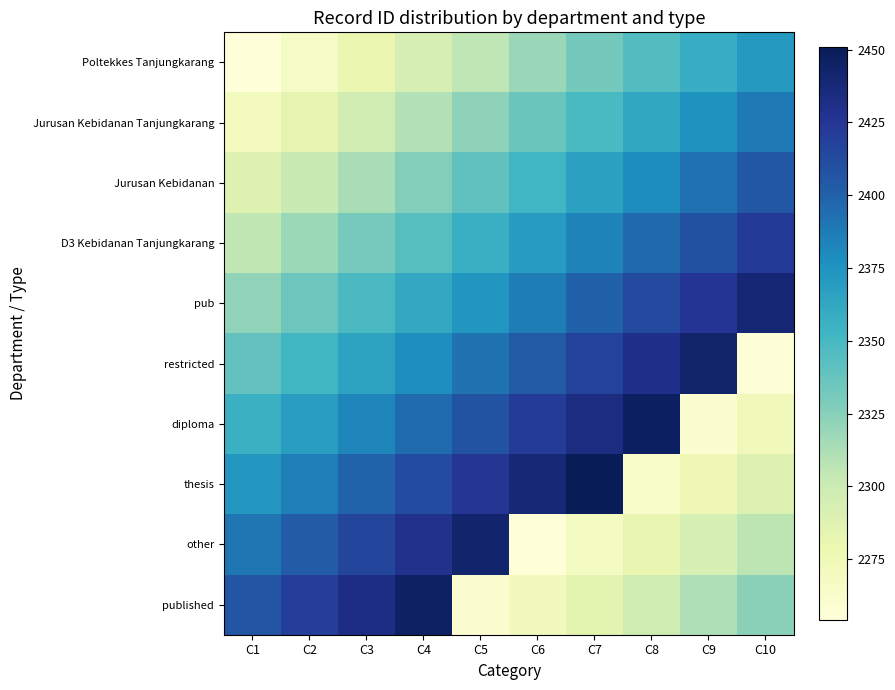

Between C4 and C8, which is larger?

C8